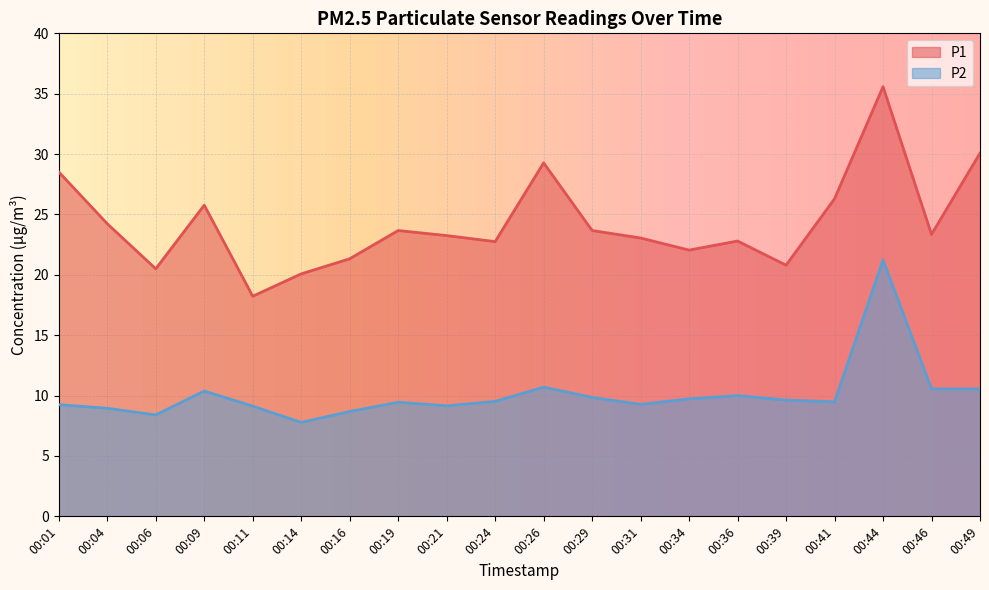

Which category has the lowest value across all series?

00:14